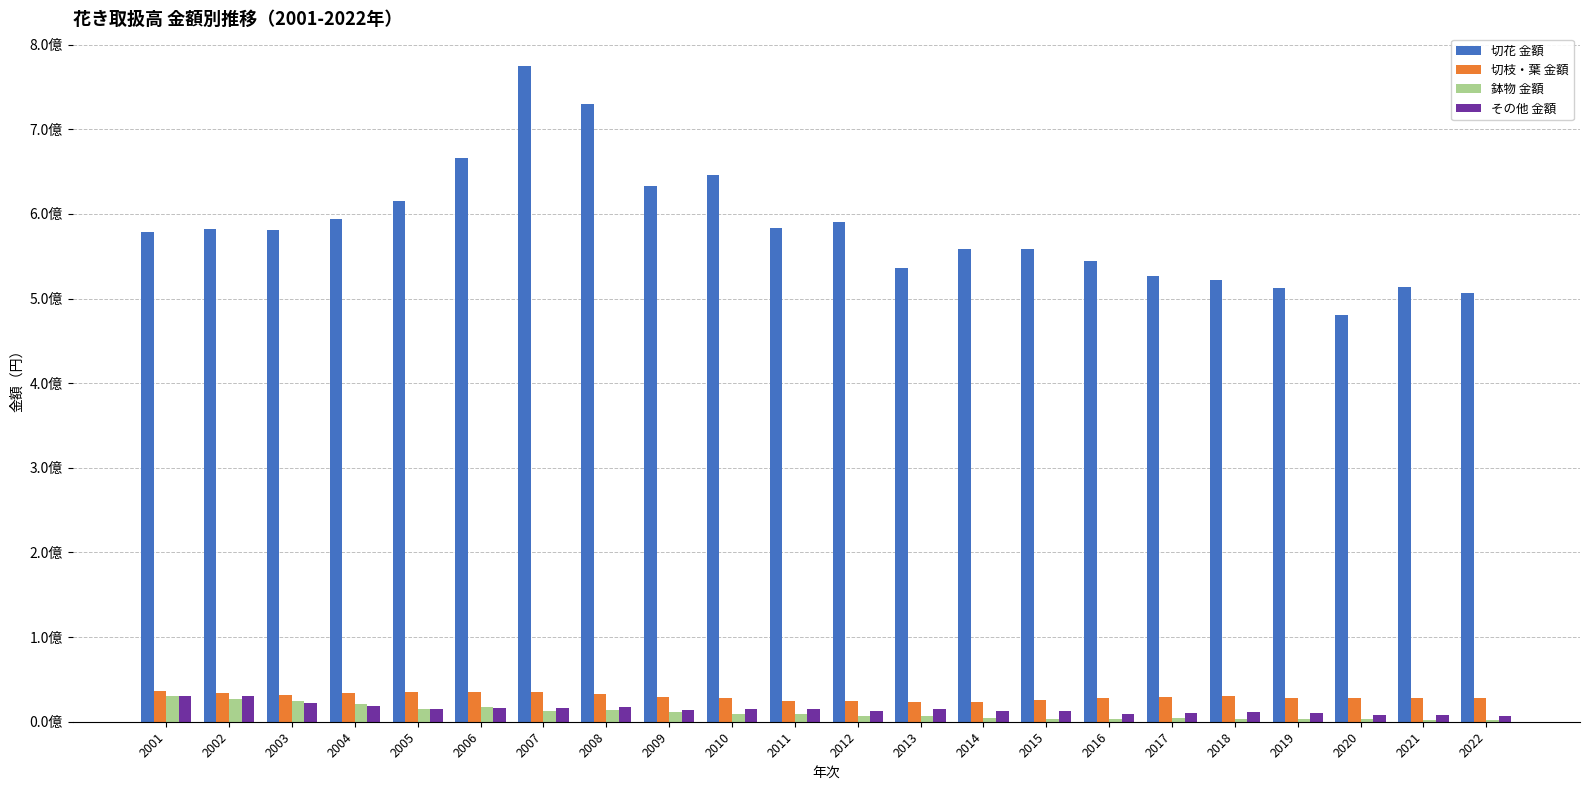

What value does the 切花 金額 series have at 2021, to the nearest 10?

514018560